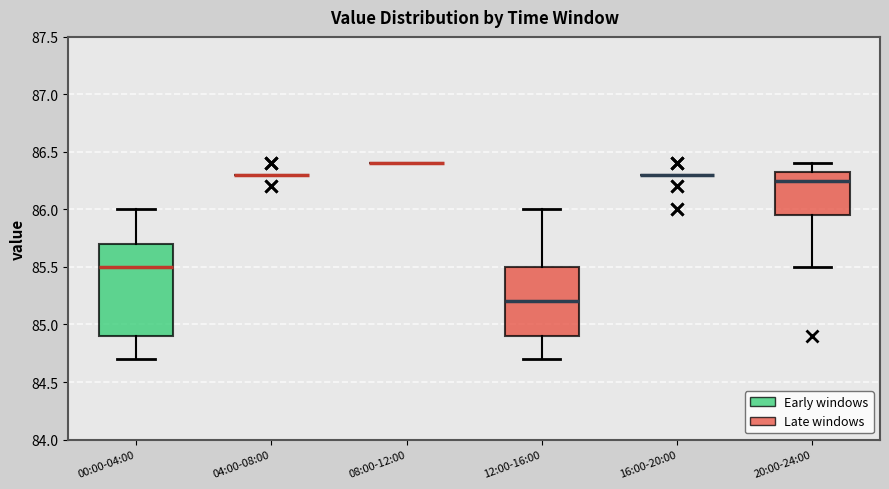

Reading left to right, read every box against the y-axis: the position of its median line, the range the box covers, and the ends of its whiskers. The values are not printed on the chart, so give them approximately, as read against the axis.

00:00-04:00: median 85.50, box 84.90 to 85.70, whiskers 84.70 to 86.00
04:00-08:00: box collapsed to a line at 86.30, whiskers 86.30 to 86.30
08:00-12:00: box collapsed to a line at 86.40, whiskers 86.40 to 86.40
12:00-16:00: median 85.20, box 84.90 to 85.50, whiskers 84.70 to 86.00
16:00-20:00: box collapsed to a line at 86.30, whiskers 86.30 to 86.30
20:00-24:00: median 86.25, box 85.95 to 86.35, whiskers 85.50 to 86.40